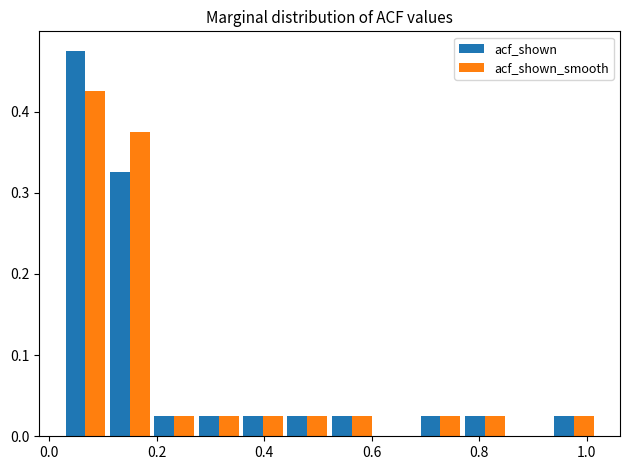

Reading left to right, transcribe this chart: for each range on the x-axis, give the height of each series' bar. Neither the bar edges nor the heights are printed on the chart, so give them approximately, as read against the axes.

0.02 to 0.10: acf_shown=0.48	acf_shown_smooth=0.43
0.10 to 0.20: acf_shown=0.33	acf_shown_smooth=0.38
0.20 to 0.28: acf_shown=0.03	acf_shown_smooth=0.03
0.28 to 0.36: acf_shown=0.03	acf_shown_smooth=0.03
0.36 to 0.44: acf_shown=0.03	acf_shown_smooth=0.03
0.44 to 0.52: acf_shown=0.03	acf_shown_smooth=0.03
0.52 to 0.60: acf_shown=0.03	acf_shown_smooth=0.03
0.60 to 0.68: acf_shown=0	acf_shown_smooth=0
0.68 to 0.76: acf_shown=0.03	acf_shown_smooth=0.03
0.76 to 0.86: acf_shown=0.03	acf_shown_smooth=0.03
0.86 to 0.94: acf_shown=0	acf_shown_smooth=0
0.94 to 1.02: acf_shown=0.03	acf_shown_smooth=0.03